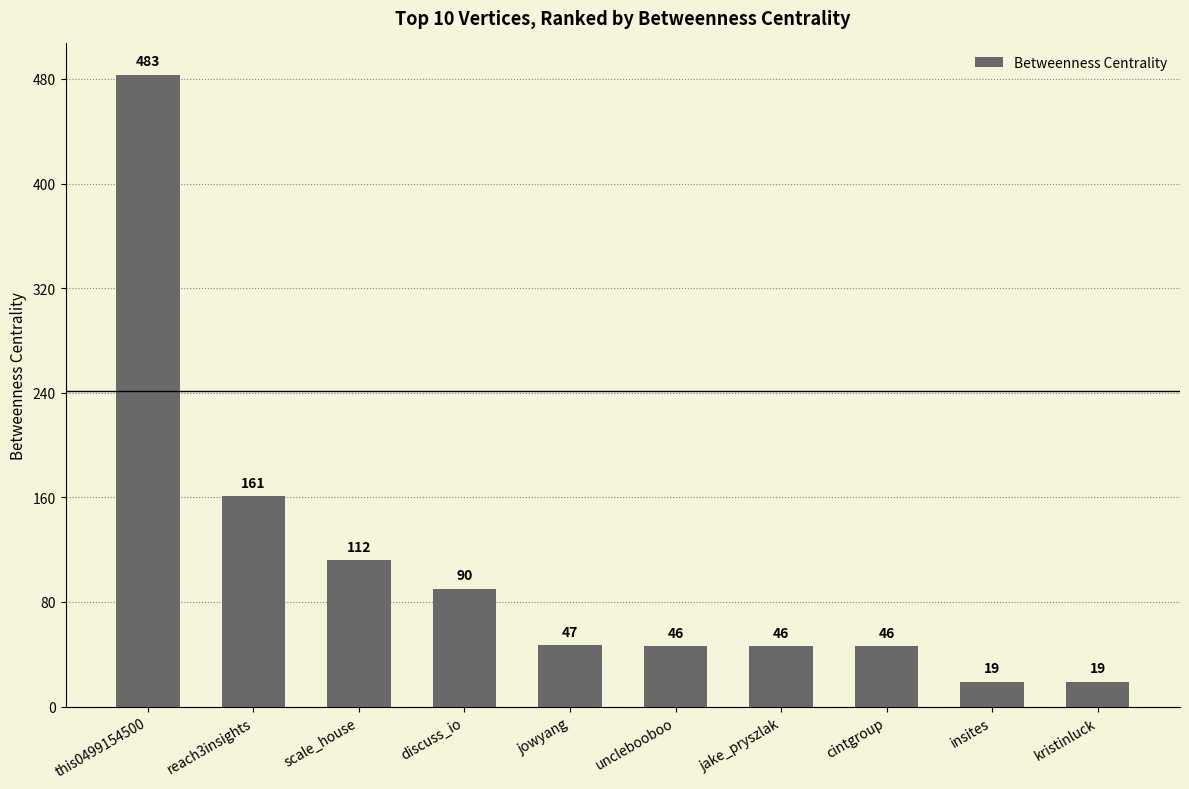

True or false: the data shows 19 at insites.

True